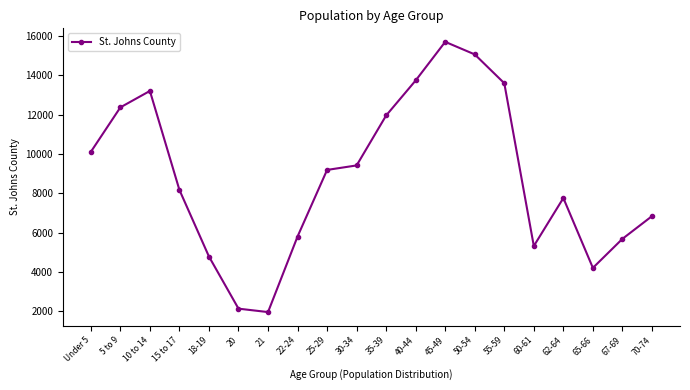

How many interior local peaks (higher than both neighbors) does the data have?

3